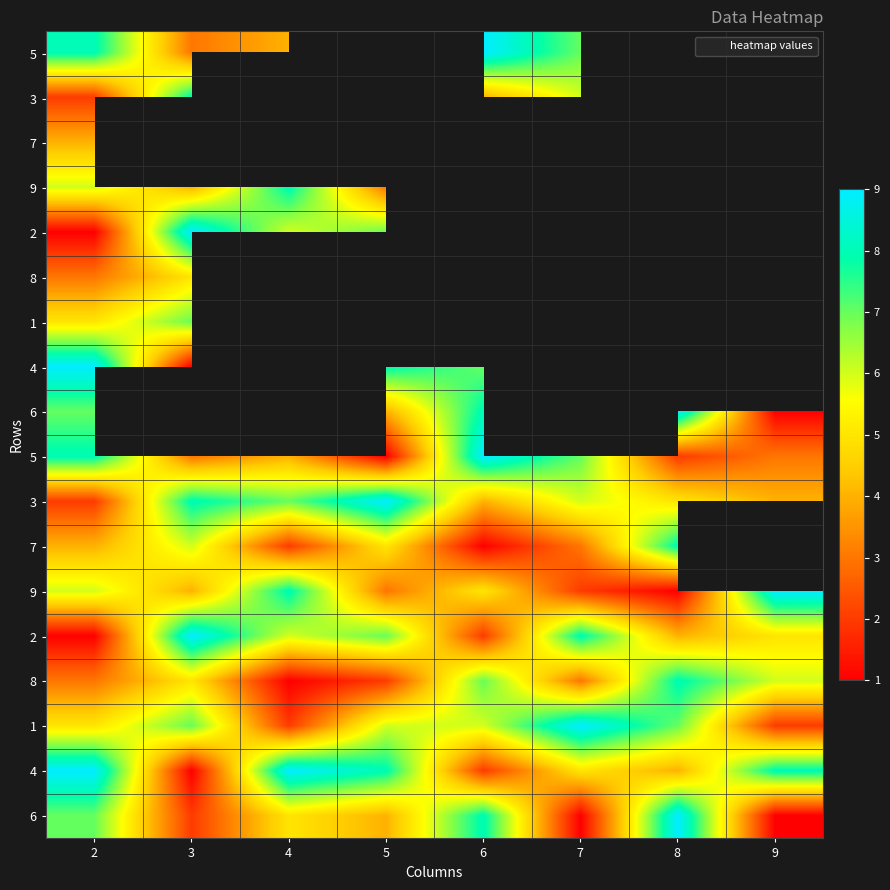

At how many categories does at least one series exceed 2?

8